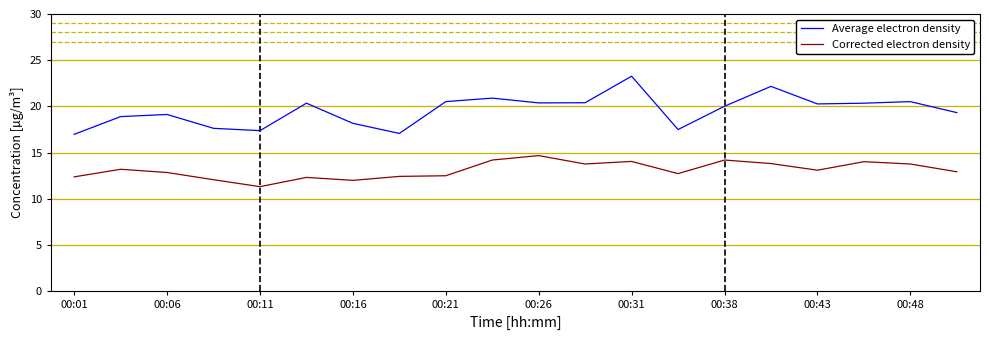

True or false: Average electron density and Corrected electron density intersect in this chart.

False